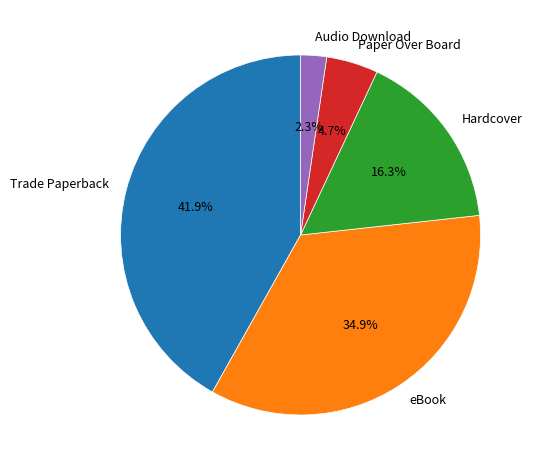

What percentage is NOT represented by Hardcover?

83.7%